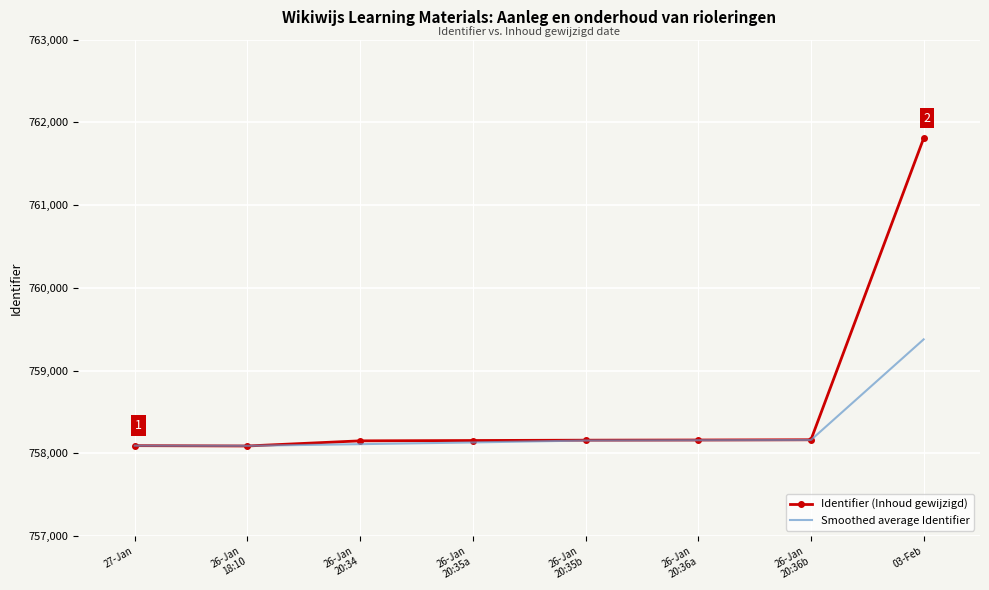

Count the number of categories in the chart.

8